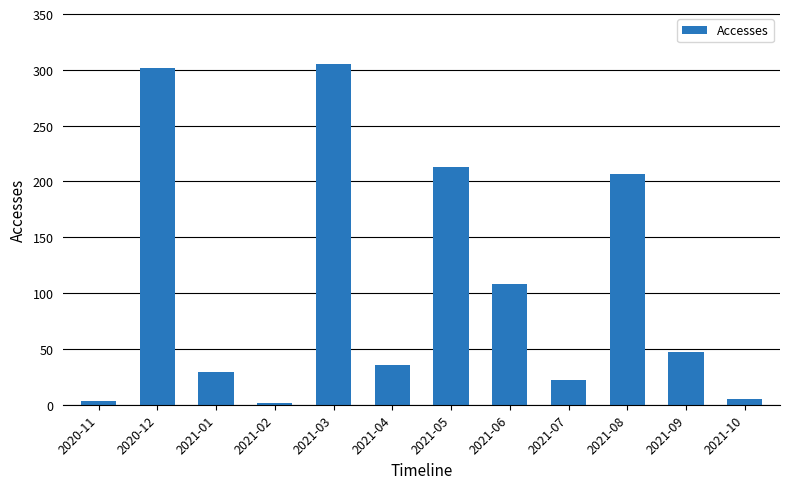

What is the ratio of the value at 2021-10 to the value at 2021-02?

2.5